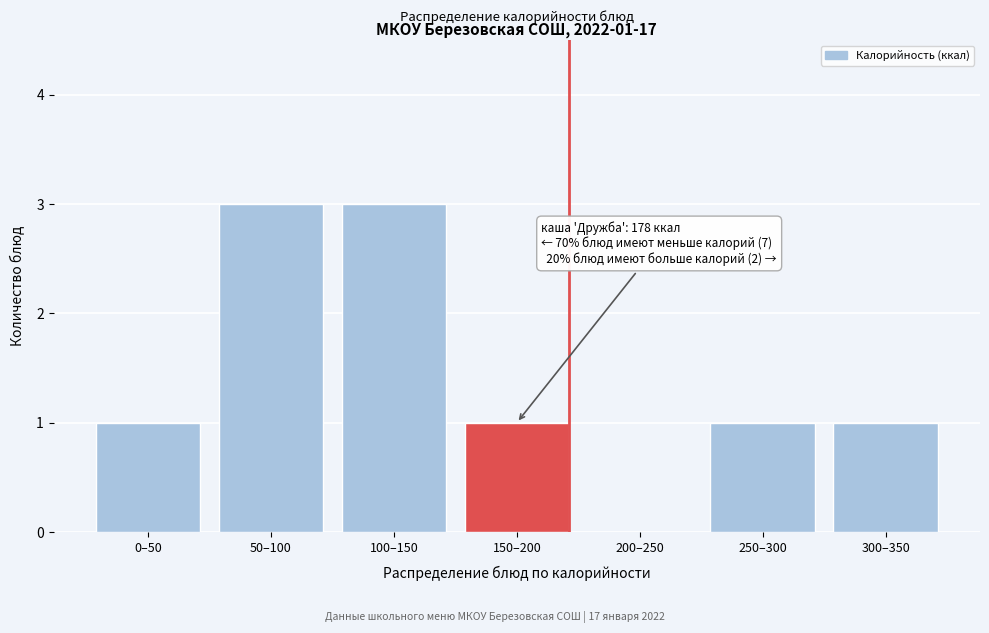

Reading left to right, what are all the values shown in this chart?

0–50=1	50–100=3	100–150=3	150–200=1	200–250=0	250–300=1	300–350=1